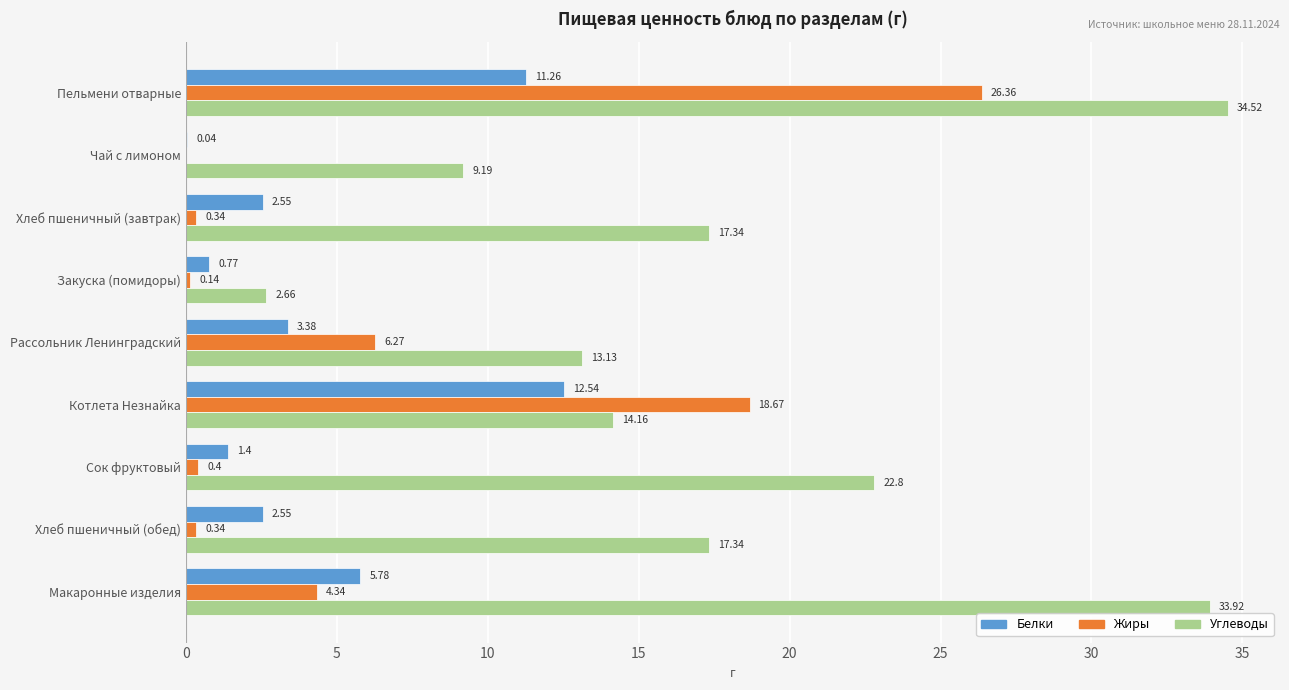

Which series changed the most between Хлеб пшеничный (завтрак) and Закуска (помидоры)?

Углеводы